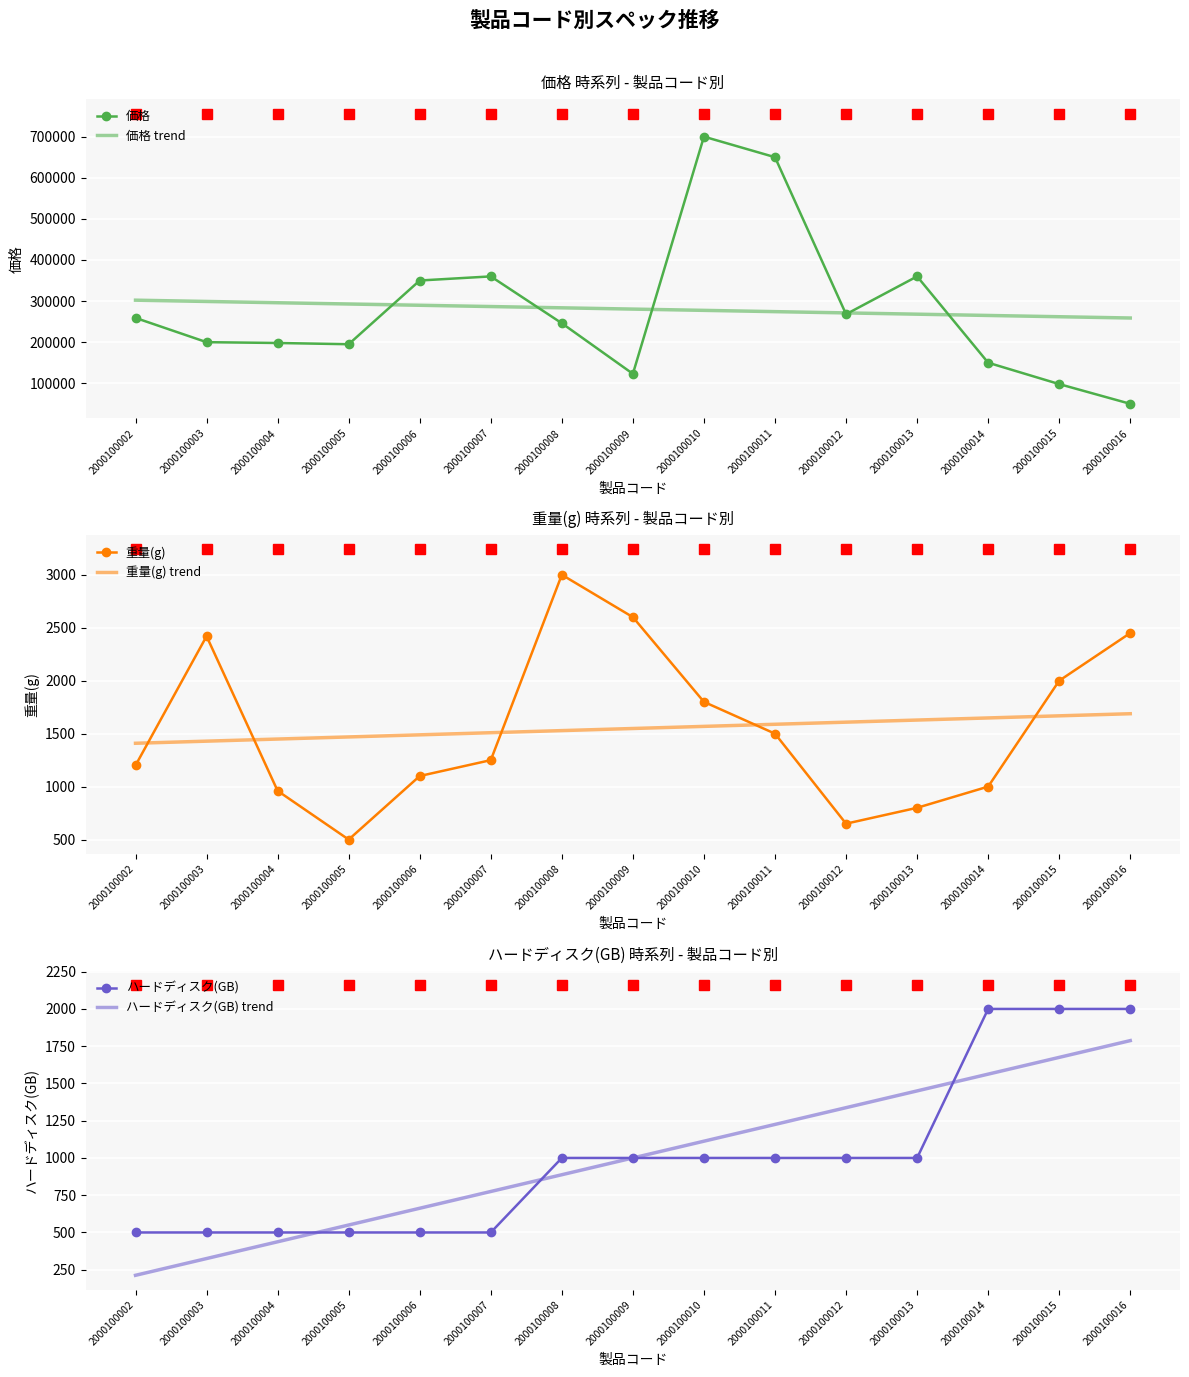

At how many categories does at least one series exceed 567578?

2